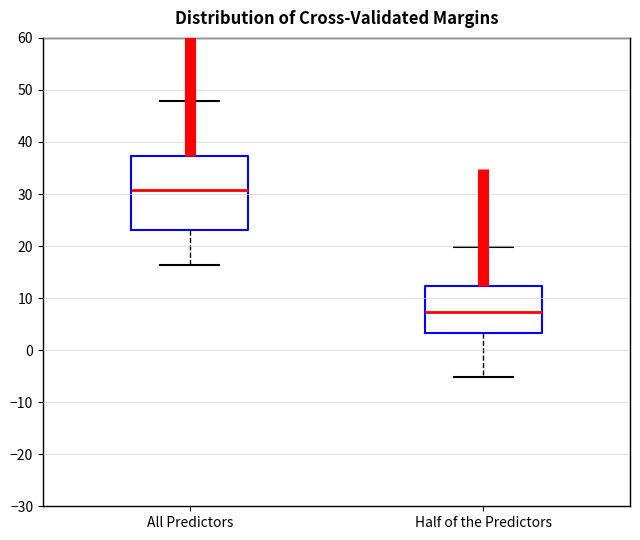

Reading left to right, transcribe this box plot: for each box, give where its median line is, the range the box spans, and where its two whiskers end, as read against the y-axis. The values are not printed on the chart, so give them approximately, as read against the axis.

All Predictors: median 31, box 23 to 37, whiskers 16 to 48
Half of the Predictors: median 7, box 3 to 12, whiskers -5 to 20